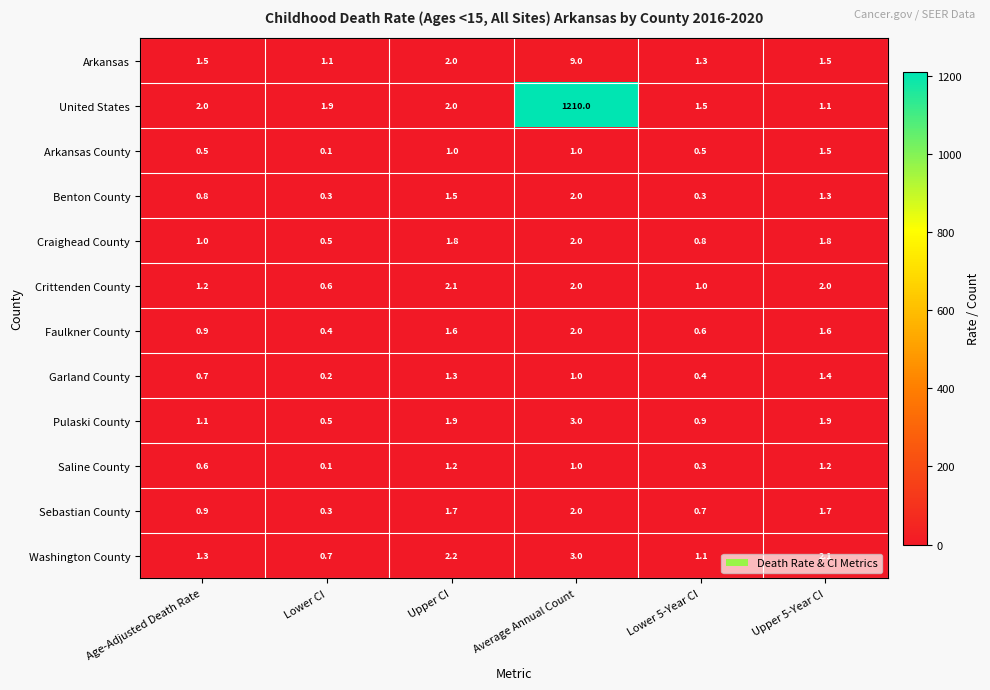

At which category is the sum across all series the highest?

Average Annual Count